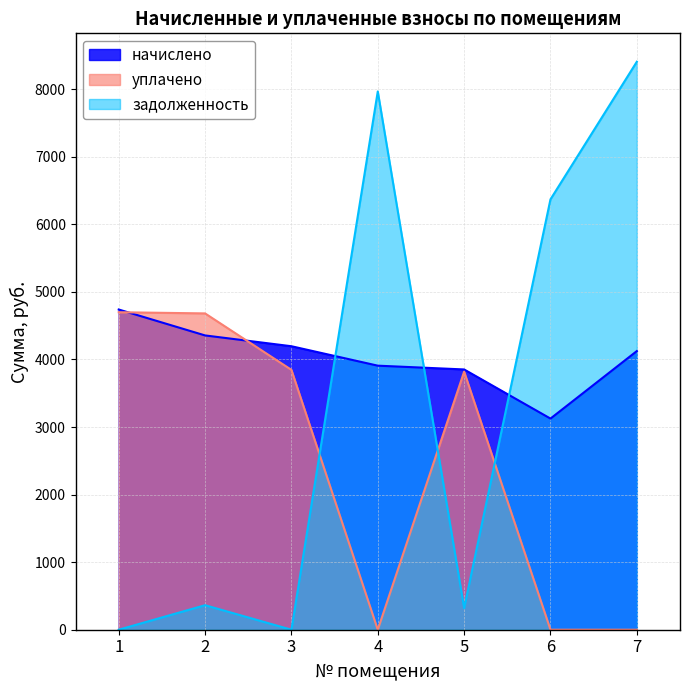

Reading right to left, transcribe all the data shown in this chart.

начислено: 4123.9	3124.9	3852.1	3908.0	4195.8	4355.6	4739.3
уплачено: 0.0	0.0	3819.3	0.0	3846.2	4681.6	4698.9
задолженность: 8406.4	6370.0	321.0	7966.4	0.0	363.0	0.0